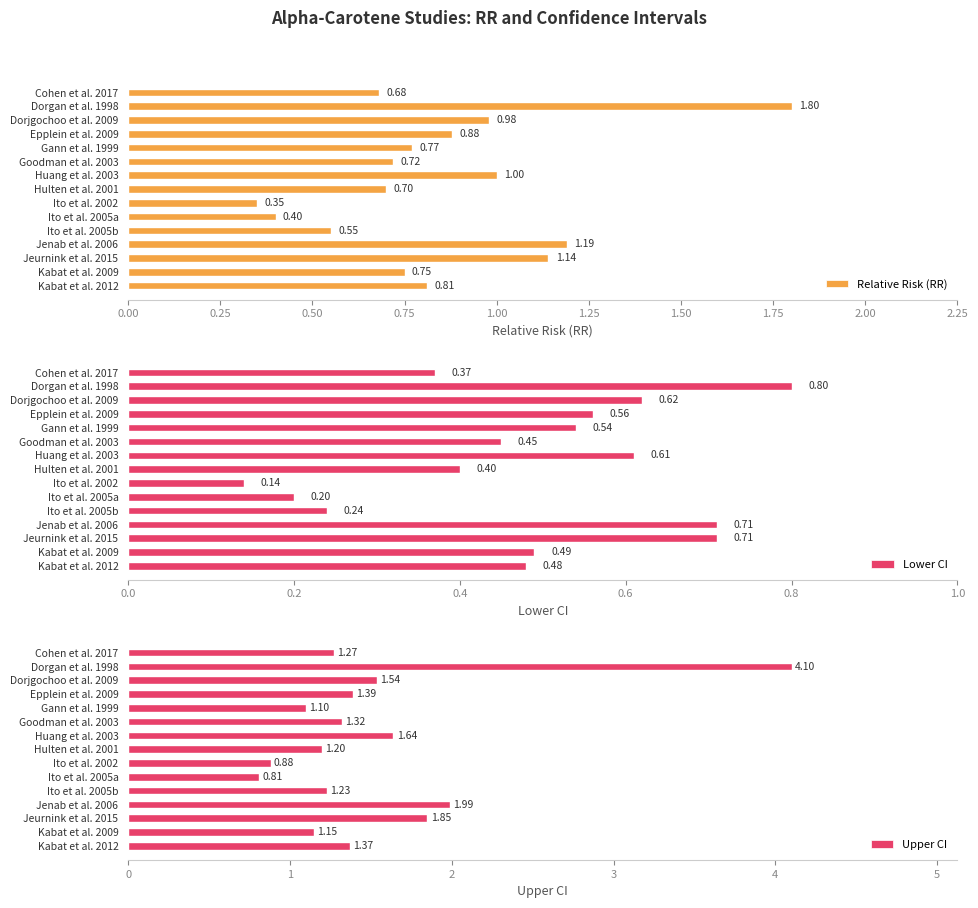

What is the sum of the Upper CI values at Ito et al. 2005a and Kabat et al. 2012?

2.2